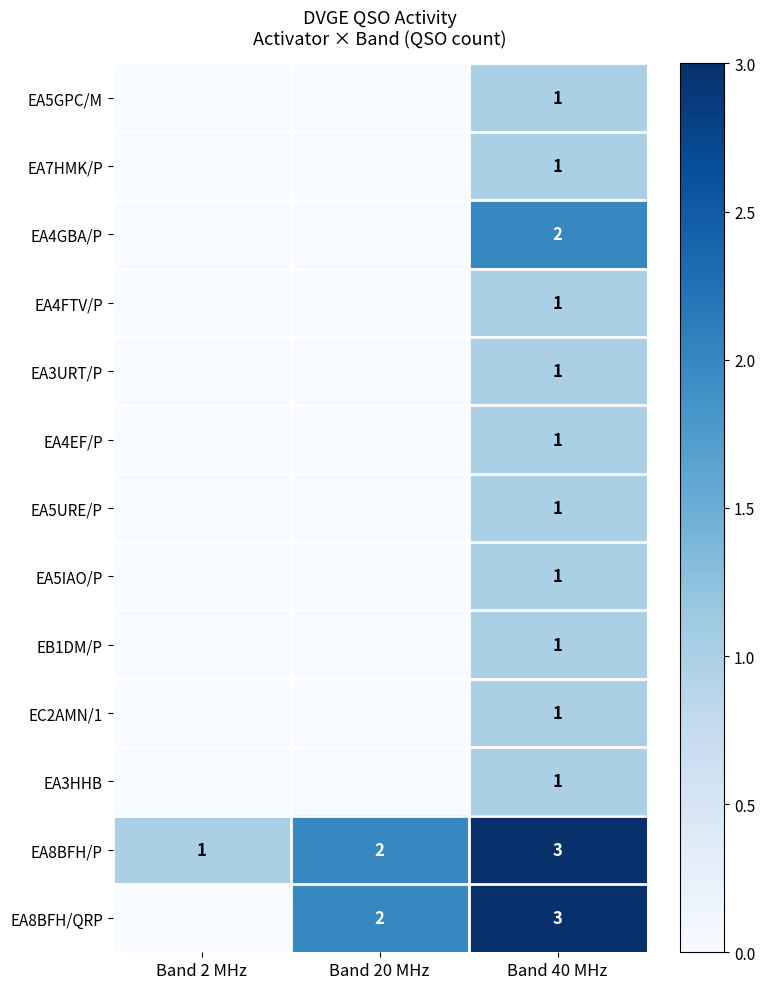

What is the total value across all series at Band 40 MHz?

18